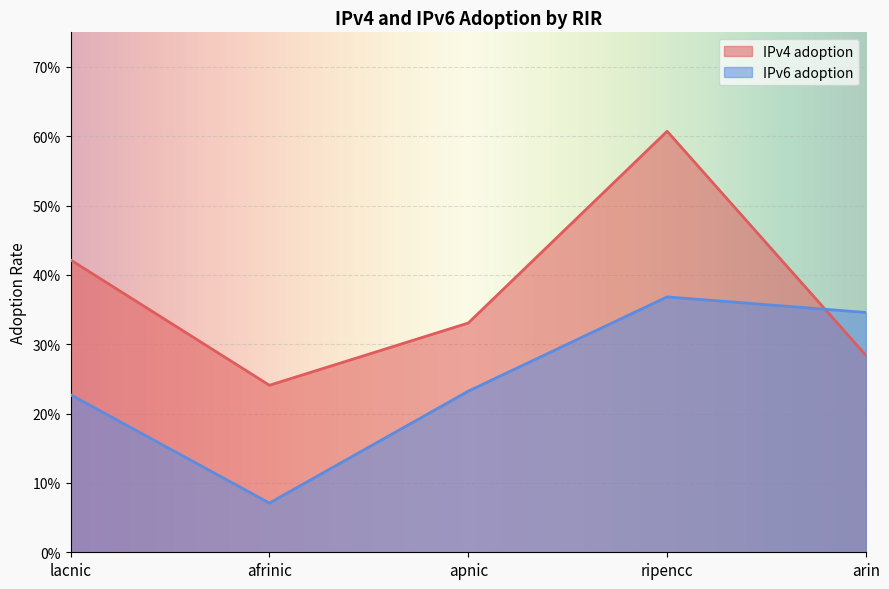

The value of IPv4 adoption at apnic is 0.5. True or false?

False